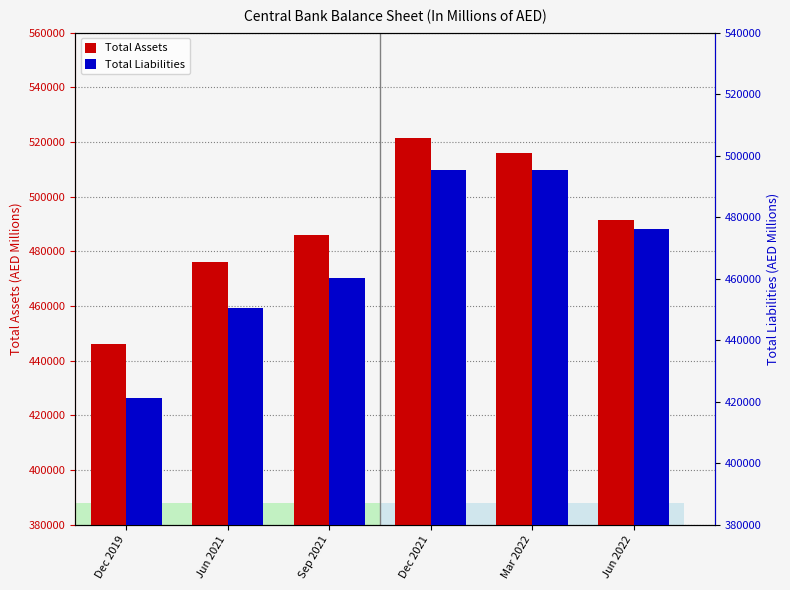

How many data points in Total Assets are less than 491413?

3